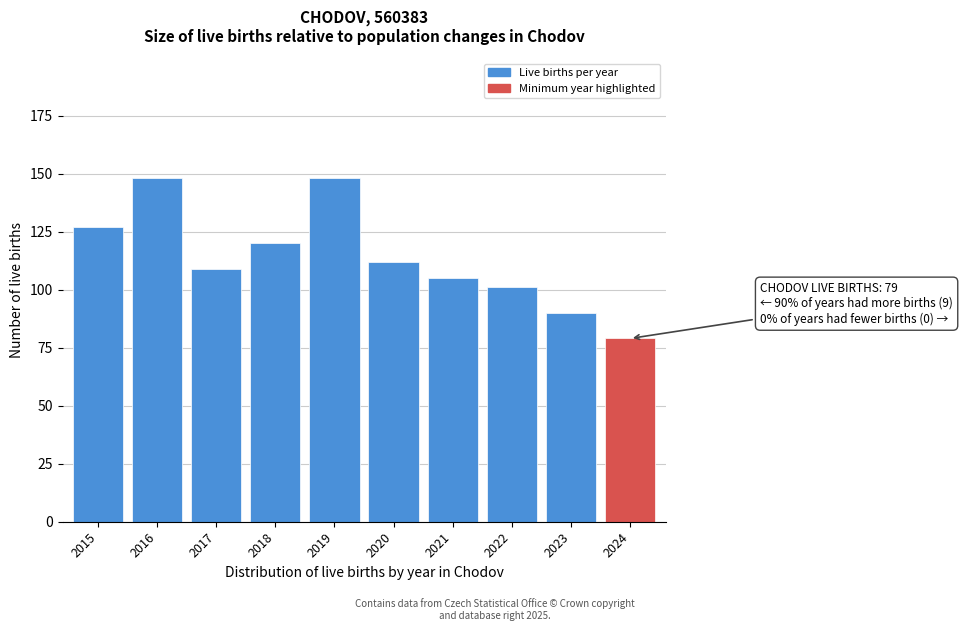

Reading left to right, what are all the values shown in this chart?

2015=127	2016=148	2017=109	2018=120	2019=148	2020=112	2021=105	2022=101	2023=90	2024=79